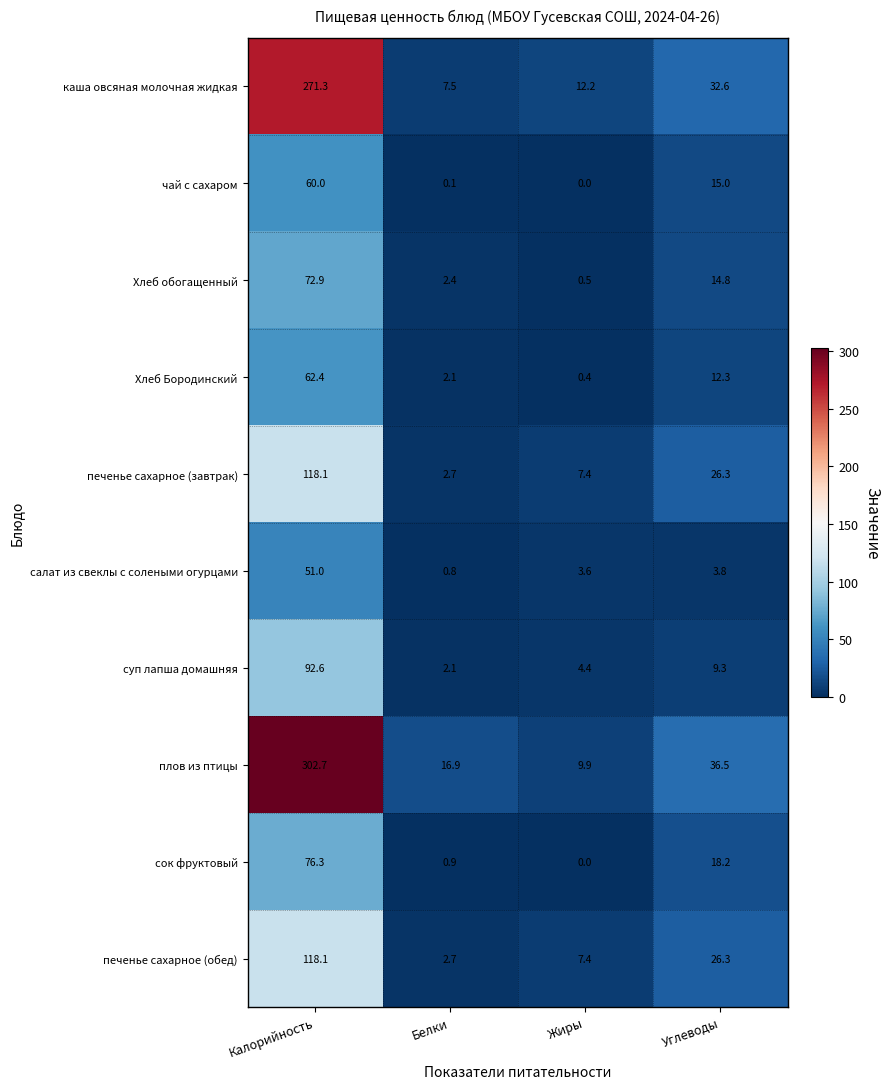

What is the total value across all series at Белки?

38.2